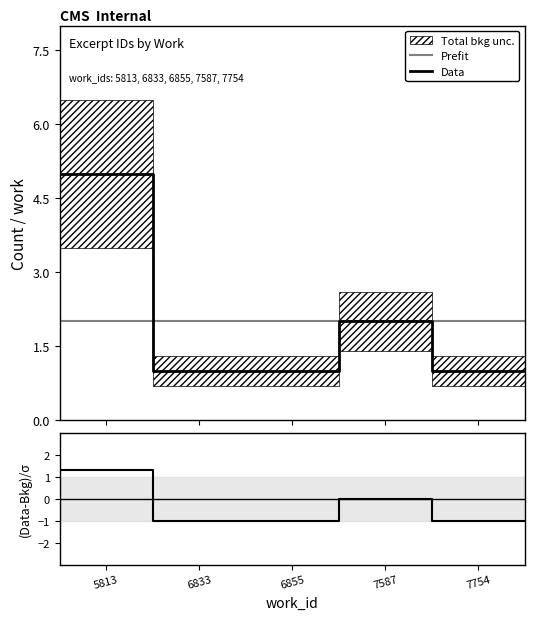

Count the number of data series in this chart.

3